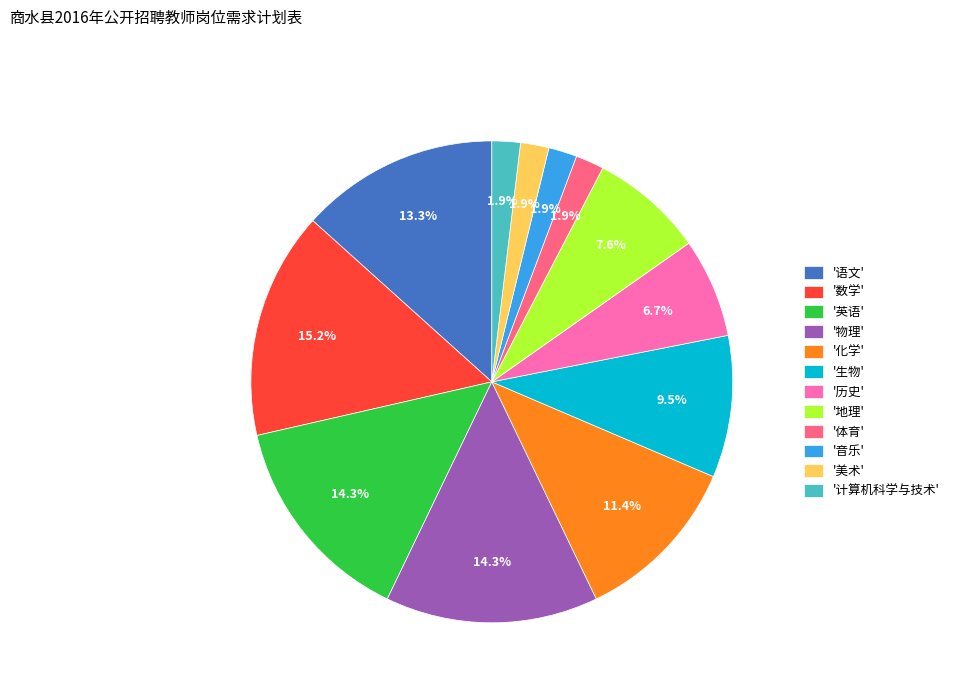

To the nearest percent, what is the difference between the largest and smallest slice percentages?

13%